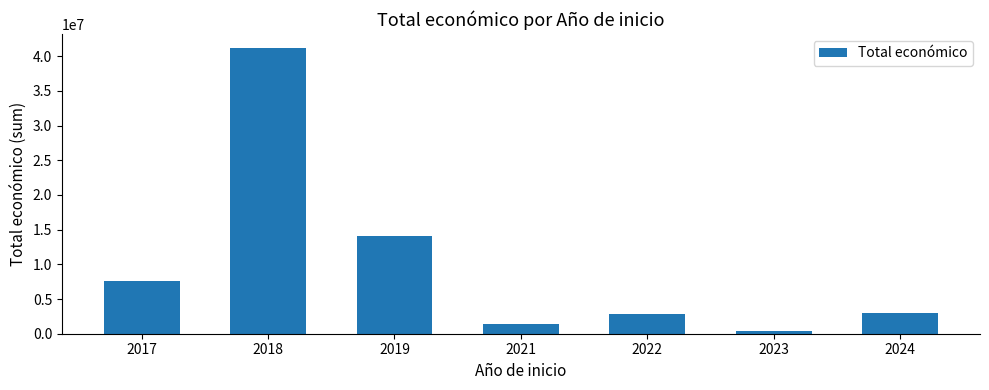

The value at 2021 is 1470275. True or false?

True